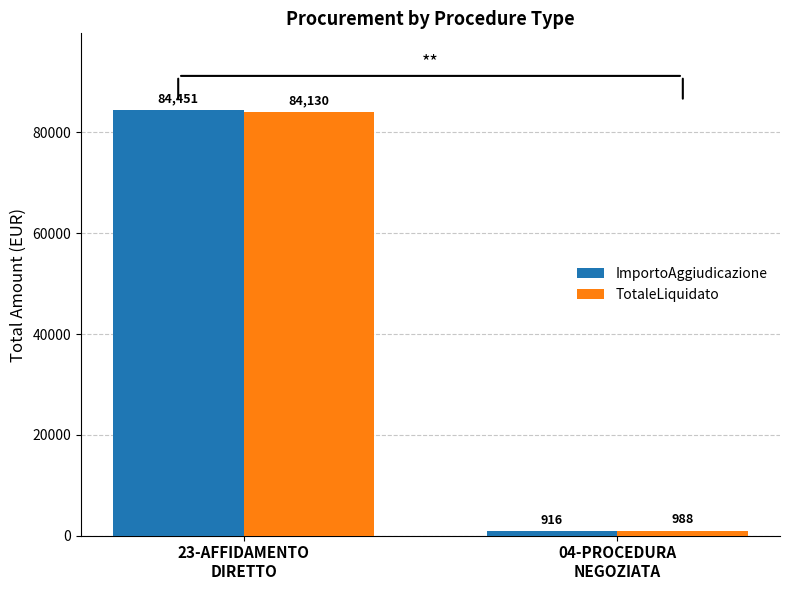

What is the average value of the ImportoAggiudicazione series?

42683.5